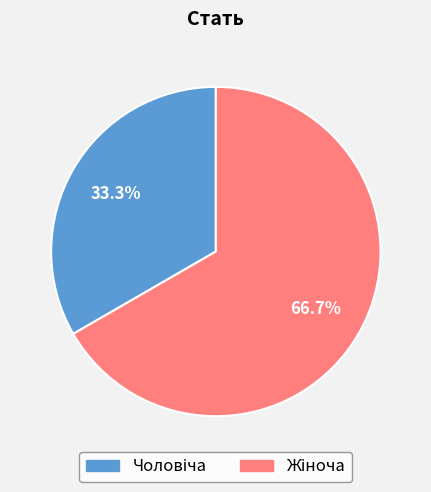

Is there a majority slice in this chart?

Yes